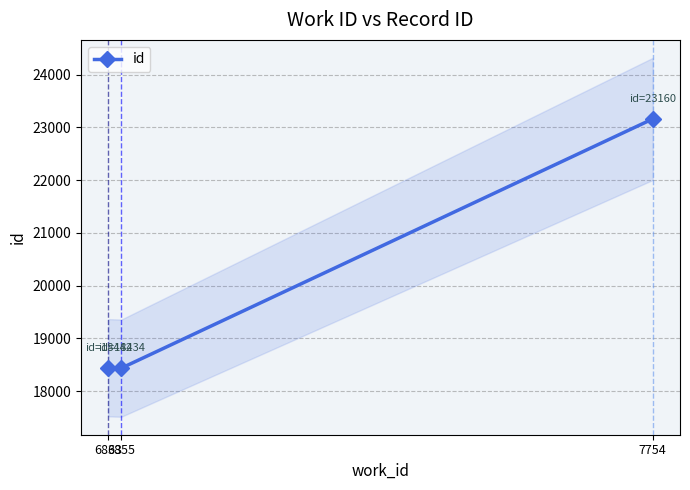

What is the difference between the second highest and minimum values?

8